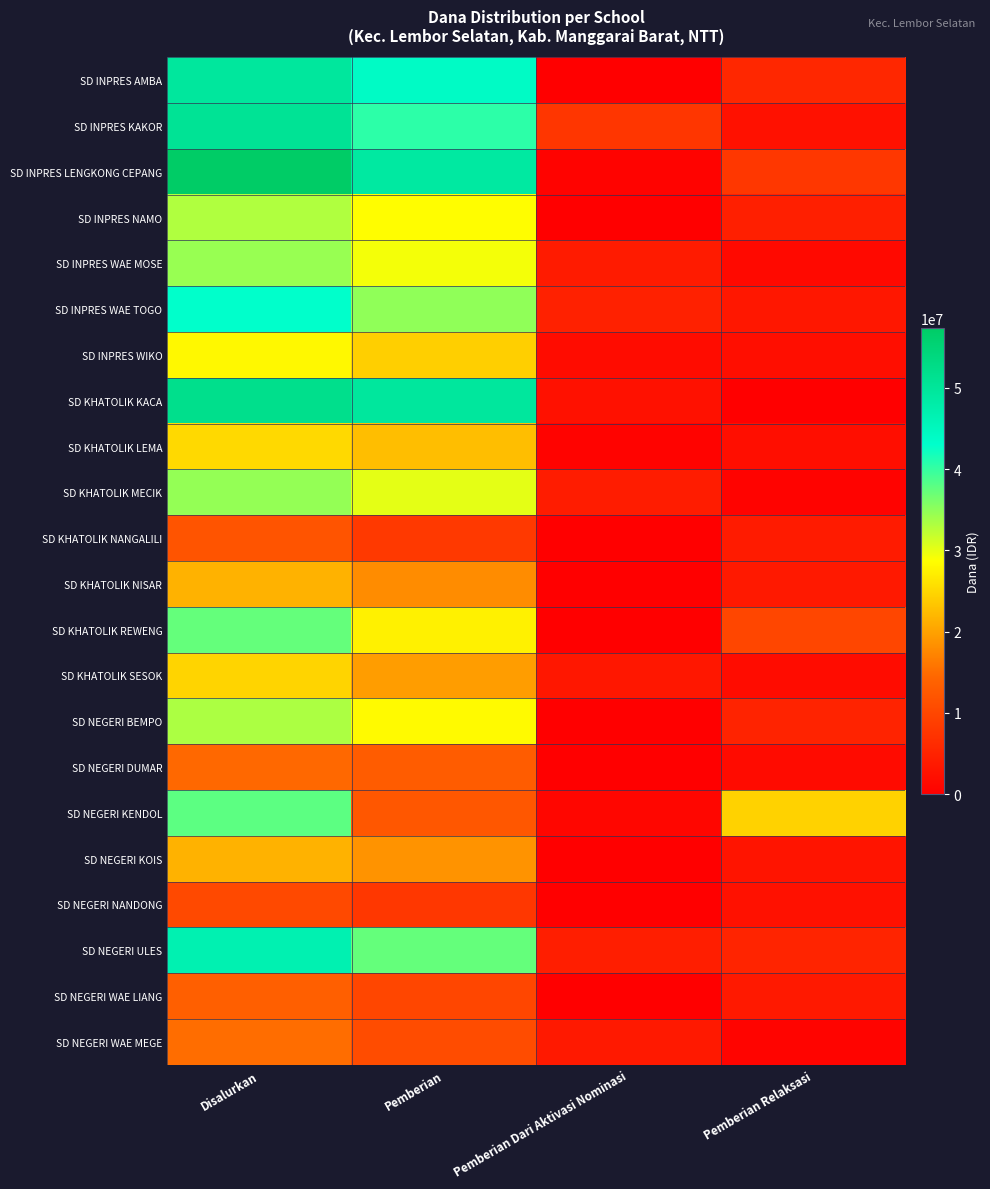

Reading left to right, list all the values displayed in this chart.

SD INPRES AMBA: Disalurkan=49500000	Pemberian=43875000	Pemberian Dari Aktivasi Nominasi=0	Pemberian Relaksasi=5625000
SD INPRES KAKOR: Disalurkan=50625000	Pemberian=40500000	Pemberian Dari Aktivasi Nominasi=7650000	Pemberian Relaksasi=2475000
SD INPRES LENGKONG CEPANG: Disalurkan=57375000	Pemberian=49050000	Pemberian Dari Aktivasi Nominasi=450000	Pemberian Relaksasi=7875000
SD INPRES NAMO: Disalurkan=33075000	Pemberian=28575000	Pemberian Dari Aktivasi Nominasi=0	Pemberian Relaksasi=4500000
SD INPRES WAE MOSE: Disalurkan=34425000	Pemberian=29250000	Pemberian Dari Aktivasi Nominasi=3825000	Pemberian Relaksasi=1350000
SD INPRES WAE TOGO: Disalurkan=42975000	Pemberian=34875000	Pemberian Dari Aktivasi Nominasi=4725000	Pemberian Relaksasi=3375000
SD INPRES WIKO: Disalurkan=28125000	Pemberian=24300000	Pemberian Dari Aktivasi Nominasi=1800000	Pemberian Relaksasi=2025000
SD KHATOLIK KACA: Disalurkan=51975000	Pemberian=49500000	Pemberian Dari Aktivasi Nominasi=2475000	Pemberian Relaksasi=0
SD KHATOLIK LEMA: Disalurkan=25200000	Pemberian=22725000	Pemberian Dari Aktivasi Nominasi=450000	Pemberian Relaksasi=2025000
SD KHATOLIK MECIK: Disalurkan=34650000	Pemberian=30150000	Pemberian Dari Aktivasi Nominasi=4050000	Pemberian Relaksasi=450000
SD KHATOLIK NANGALILI: Disalurkan=11925000	Pemberian=8100000	Pemberian Dari Aktivasi Nominasi=0	Pemberian Relaksasi=3825000
SD KHATOLIK NISAR: Disalurkan=21600000	Pemberian=18000000	Pemberian Dari Aktivasi Nominasi=0	Pemberian Relaksasi=3600000
SD KHATOLIK REWENG: Disalurkan=37350000	Pemberian=27450000	Pemberian Dari Aktivasi Nominasi=0	Pemberian Relaksasi=9900000
SD KHATOLIK SESOK: Disalurkan=24750000	Pemberian=19575000	Pemberian Dari Aktivasi Nominasi=3375000	Pemberian Relaksasi=1800000
SD NEGERI BEMPO: Disalurkan=33300000	Pemberian=28350000	Pemberian Dari Aktivasi Nominasi=0	Pemberian Relaksasi=4950000
SD NEGERI DUMAR: Disalurkan=14625000	Pemberian=13050000	Pemberian Dari Aktivasi Nominasi=0	Pemberian Relaksasi=1575000
SD NEGERI KENDOL: Disalurkan=37800000	Pemberian=12375000	Pemberian Dari Aktivasi Nominasi=900000	Pemberian Relaksasi=24525000
SD NEGERI KOIS: Disalurkan=21600000	Pemberian=18675000	Pemberian Dari Aktivasi Nominasi=0	Pemberian Relaksasi=2925000
SD NEGERI NANDONG: Disalurkan=10350000	Pemberian=7875000	Pemberian Dari Aktivasi Nominasi=0	Pemberian Relaksasi=2475000
SD NEGERI ULES: Disalurkan=46800000	Pemberian=37350000	Pemberian Dari Aktivasi Nominasi=4275000	Pemberian Relaksasi=5175000
SD NEGERI WAE LIANG: Disalurkan=13500000	Pemberian=9900000	Pemberian Dari Aktivasi Nominasi=0	Pemberian Relaksasi=3600000
SD NEGERI WAE MEGE: Disalurkan=15075000	Pemberian=10800000	Pemberian Dari Aktivasi Nominasi=3600000	Pemberian Relaksasi=675000